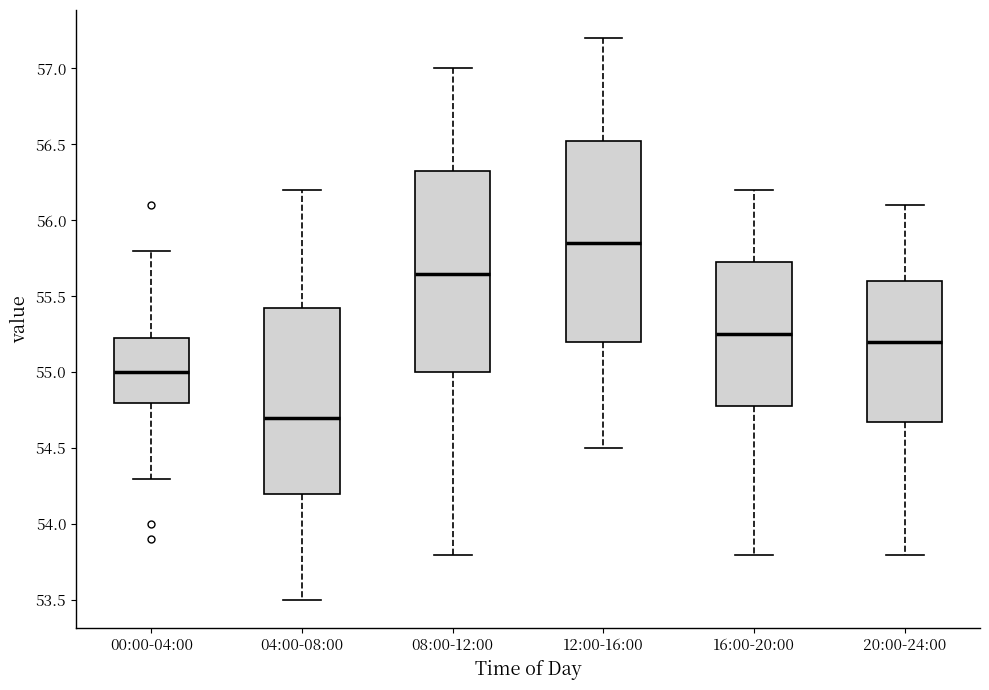

Reading left to right, read every box against the y-axis: the position of its median line, the range the box covers, and the ends of its whiskers. The values are not printed on the chart, so give them approximately, as read against the axis.

00:00-04:00: median 55.00, box 54.80 to 55.25, whiskers 54.30 to 55.80
04:00-08:00: median 54.70, box 54.20 to 55.45, whiskers 53.50 to 56.20
08:00-12:00: median 55.65, box 55.00 to 56.35, whiskers 53.80 to 57.00
12:00-16:00: median 55.85, box 55.20 to 56.55, whiskers 54.50 to 57.20
16:00-20:00: median 55.25, box 54.80 to 55.75, whiskers 53.80 to 56.20
20:00-24:00: median 55.20, box 54.70 to 55.60, whiskers 53.80 to 56.10